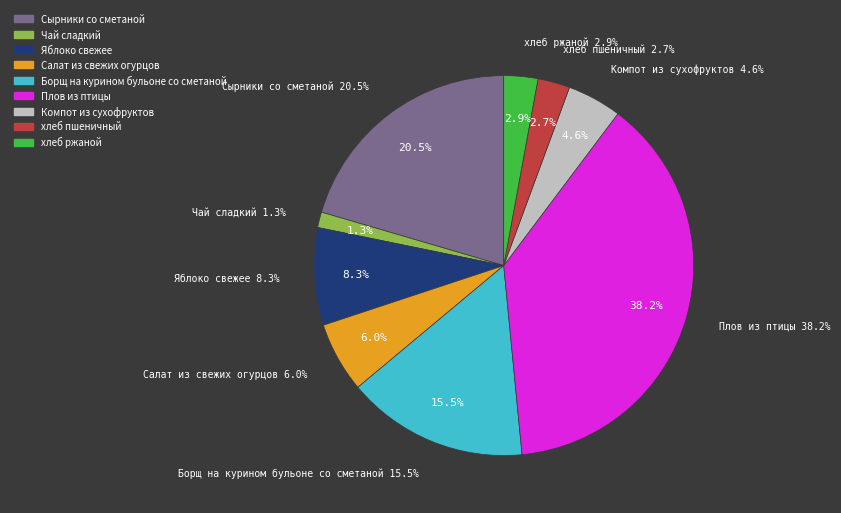

Count the number of slices in the pie.

9